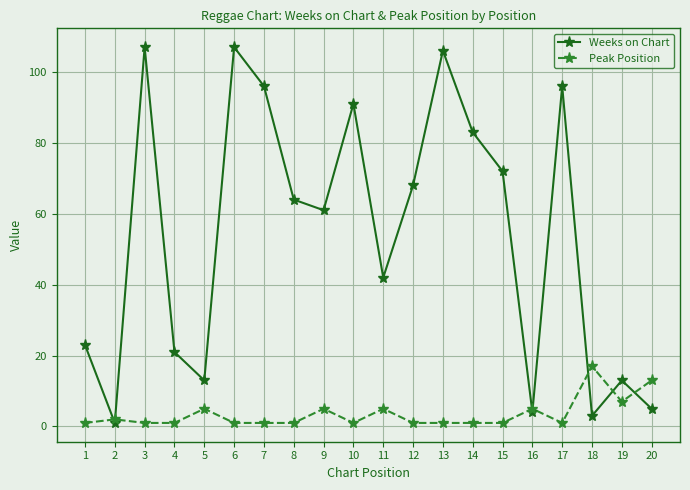

What is the maximum value for Weeks on Chart?

107